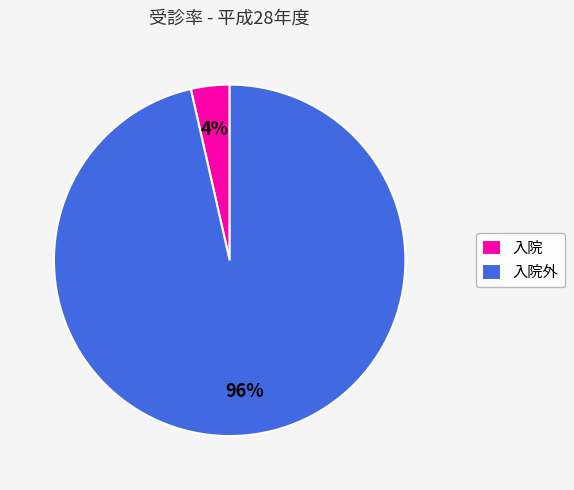

Is it true that 入院外 is 85% of the pie?

False